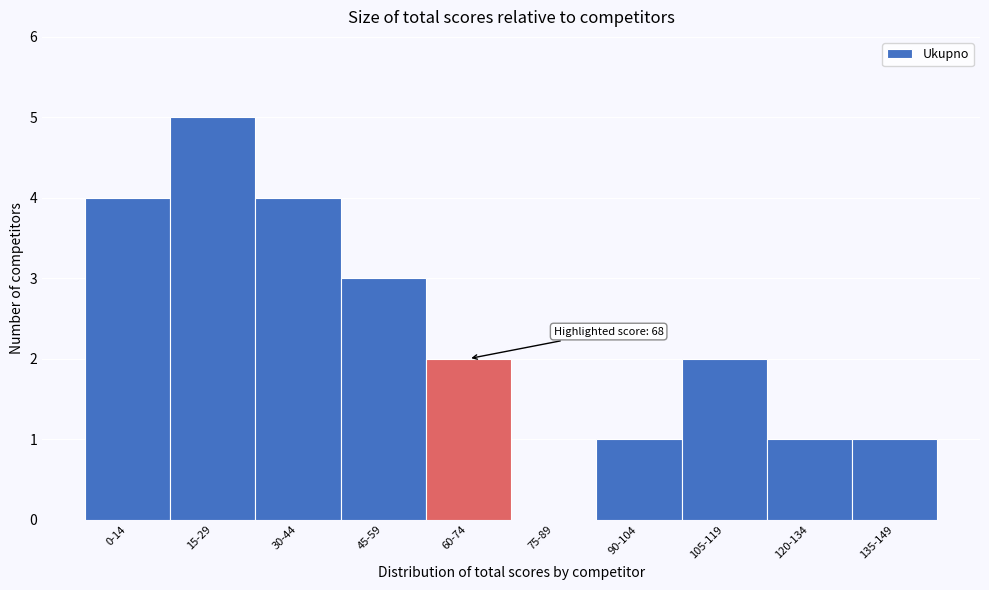

Reading right to left, what are all the values shown in this chart?

135-149=1	120-134=1	105-119=2	90-104=1	75-89=0	60-74=2	45-59=3	30-44=4	15-29=5	0-14=4